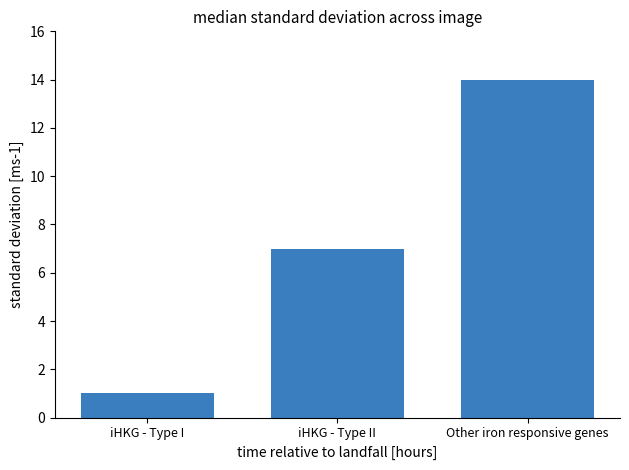

What is the change in value from iHKG - Type I to Other iron responsive genes?

+13